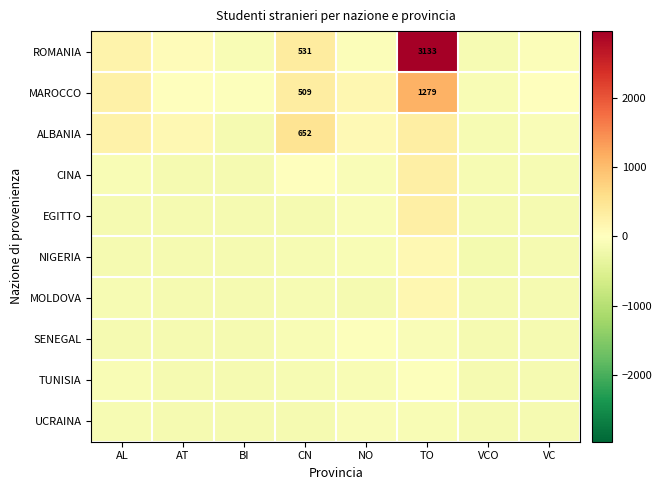

Which series has the largest total across all categories?

ROMANIA